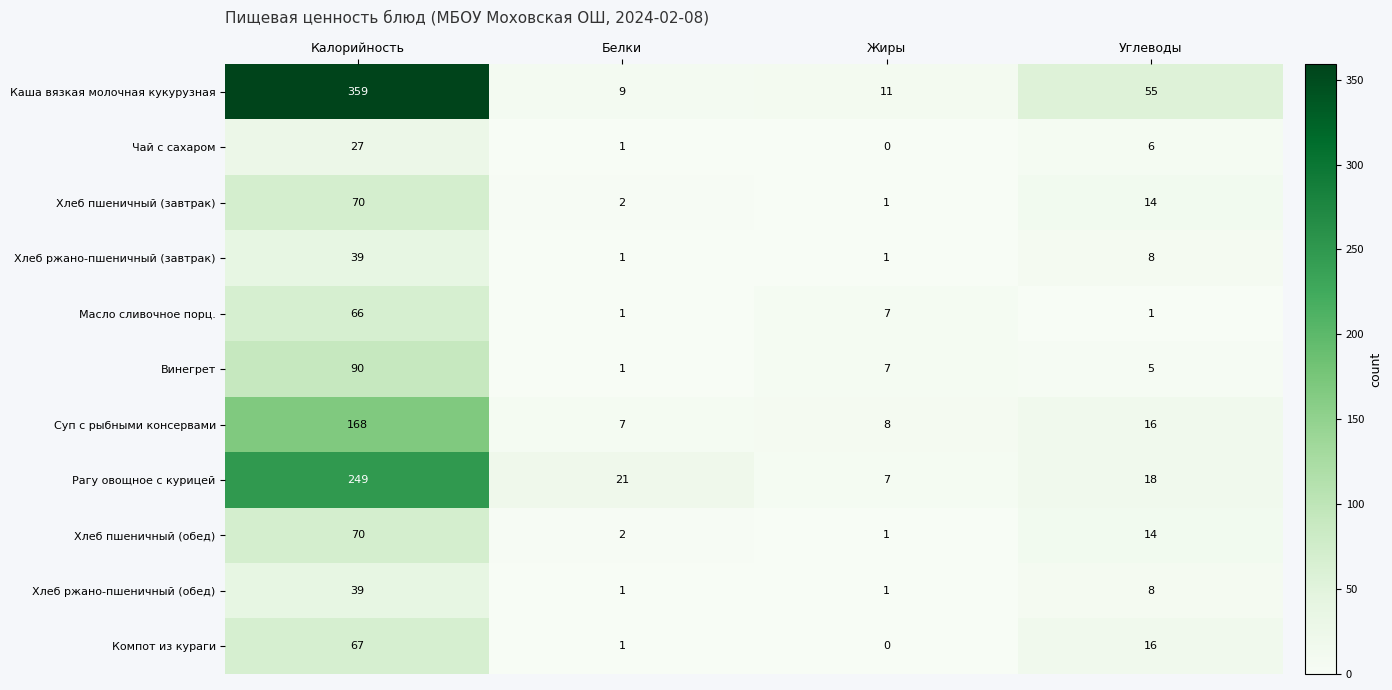

Count the number of data series in this chart.

11